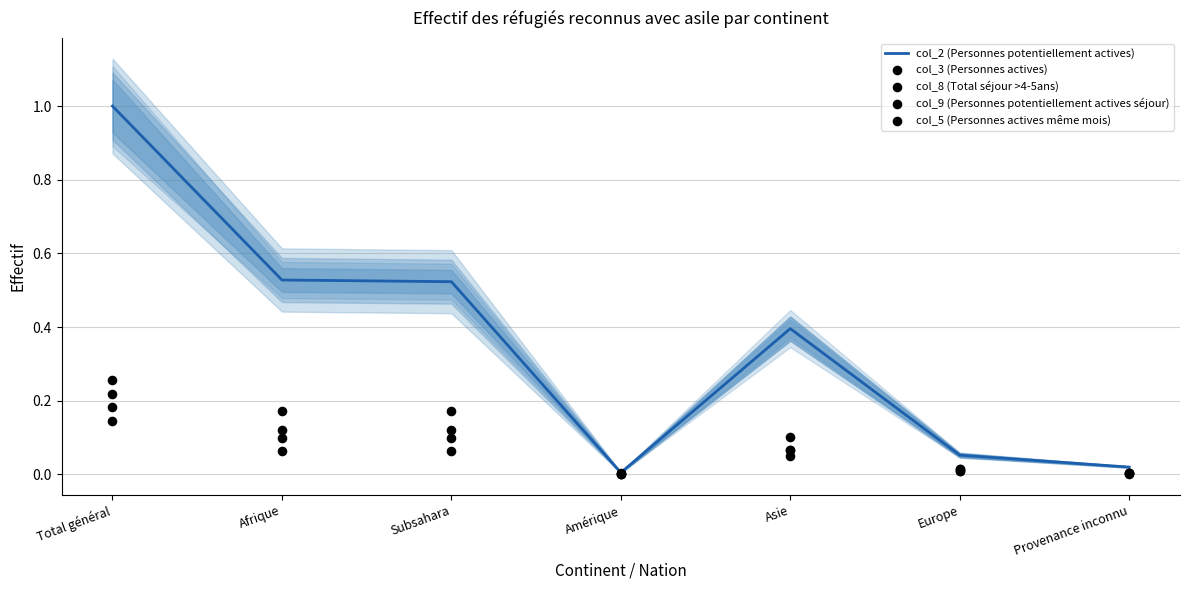

What is the total value across all series at Asie?

0.7